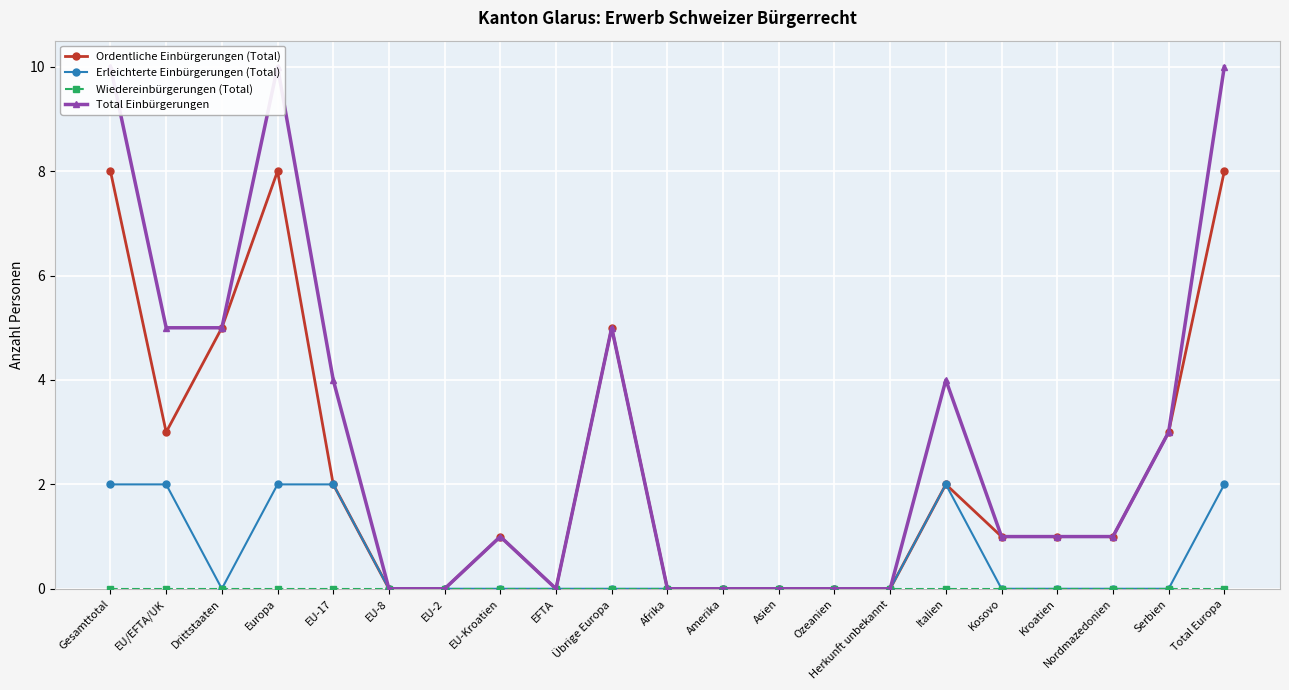

Rank the categories by Erleichterte Einbürgerungen (Total) value from highest to lowest.

Gesamttotal, EU/EFTA/UK, Europa, EU-17, Italien, Total Europa, Drittstaaten, EU-8, EU-2, EU-Kroatien, EFTA, Übrige Europa, Afrika, Amerika, Asien, Ozeanien, Herkunft unbekannt, Kosovo, Kroatien, Nordmazedonien, Serbien